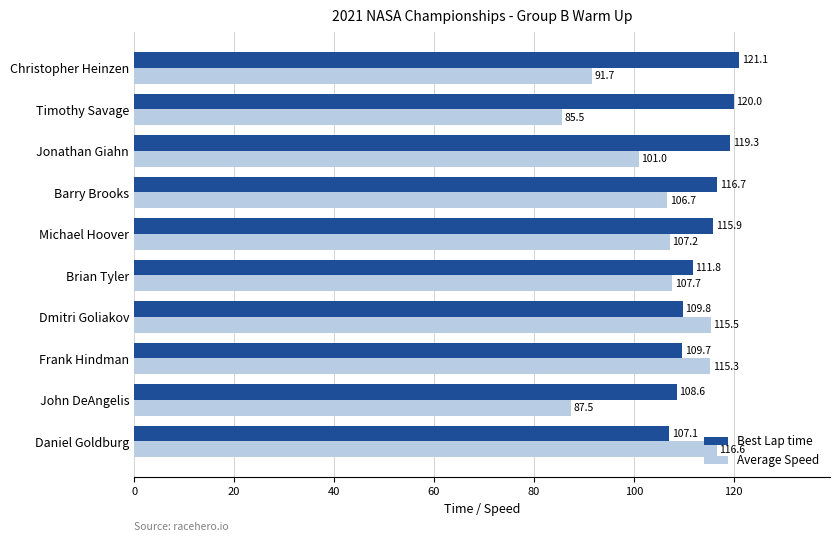

Between Dmitri Goliakov and Jonathan Giahn, which series saw the biggest shift?

Average Speed